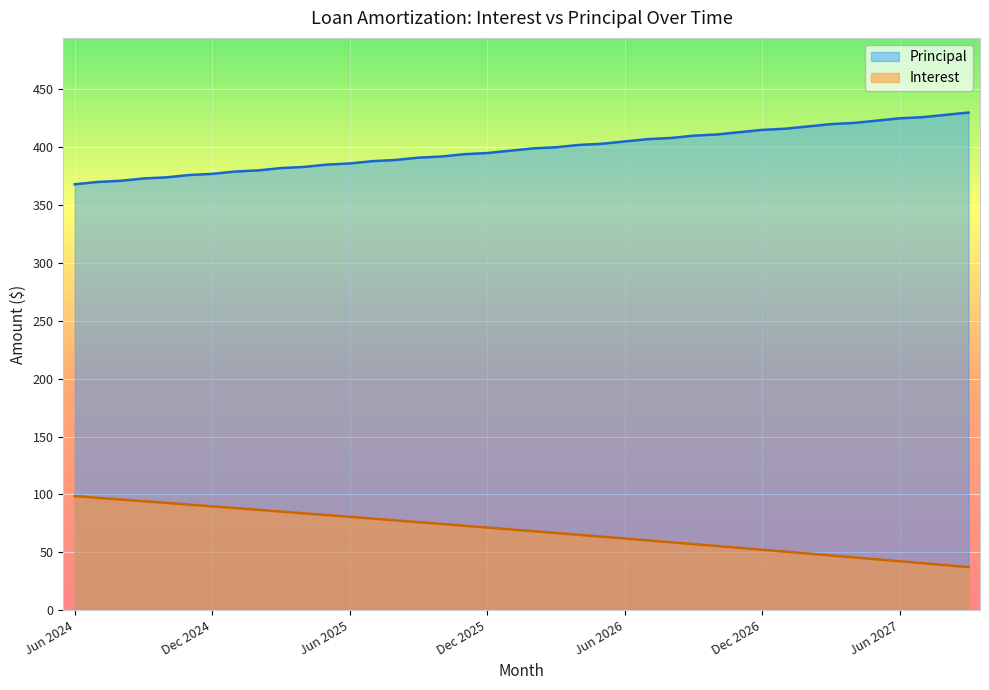

What are all the series names shown in the legend?

Principal, Interest